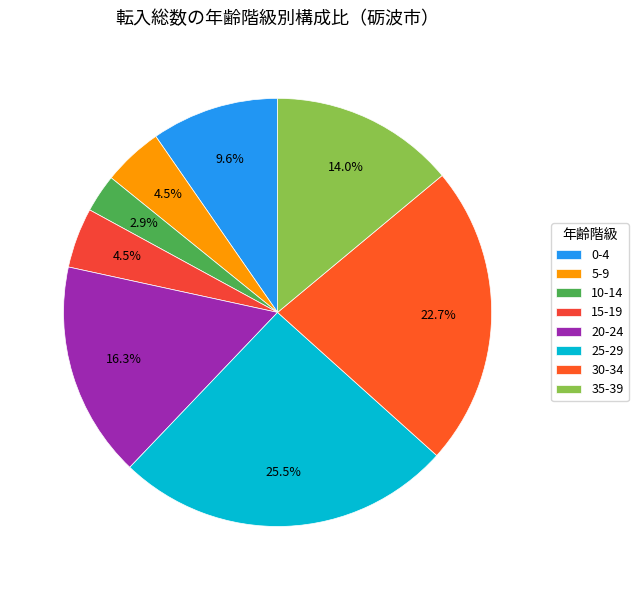

Is there any slice that represents more than half of the pie?

No